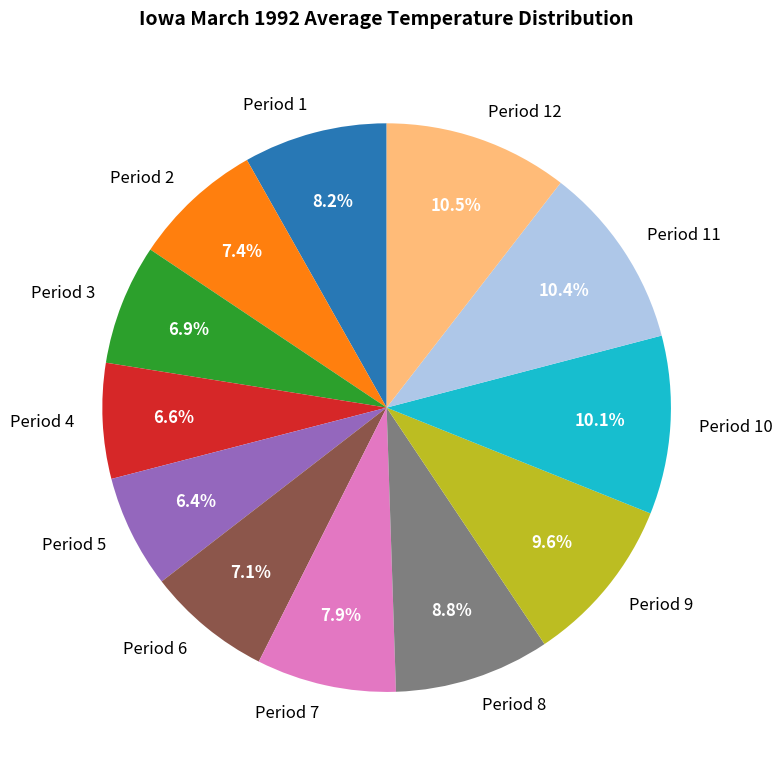

To the nearest percent, what is the difference between the largest and smallest slice percentages?

4%